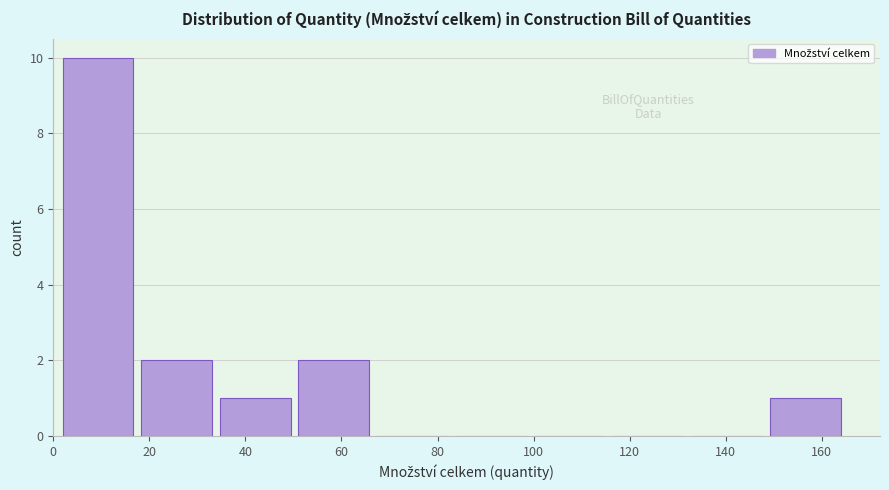

Which range on the x-axis has the tallest bar?

2 to 18